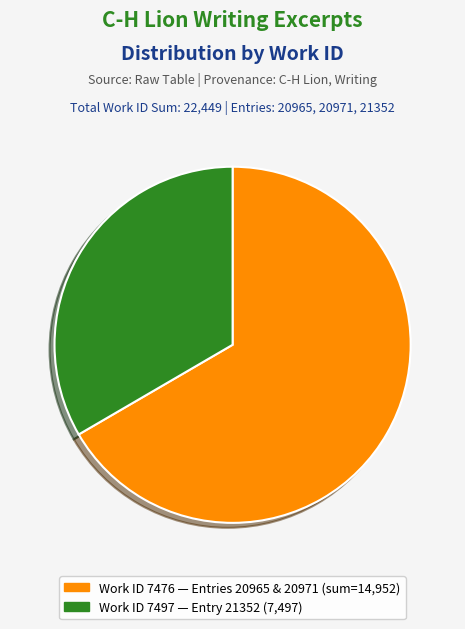

Is there a majority slice in this chart?

Yes